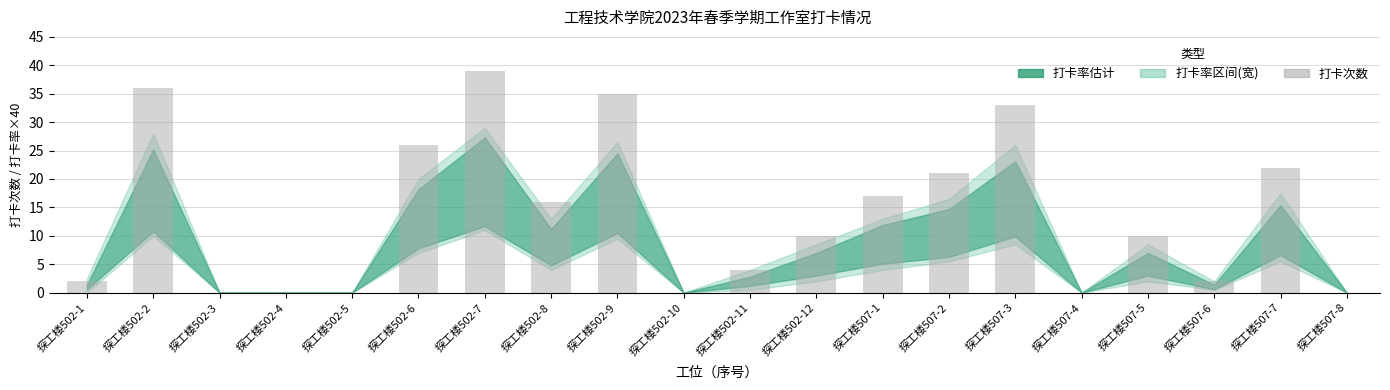

Reading left to right, transcribe all the data shown in this chart.

2	36	0	0	0	26	39	16	35	0	4	10	17	21	33	0	10	2	22	0